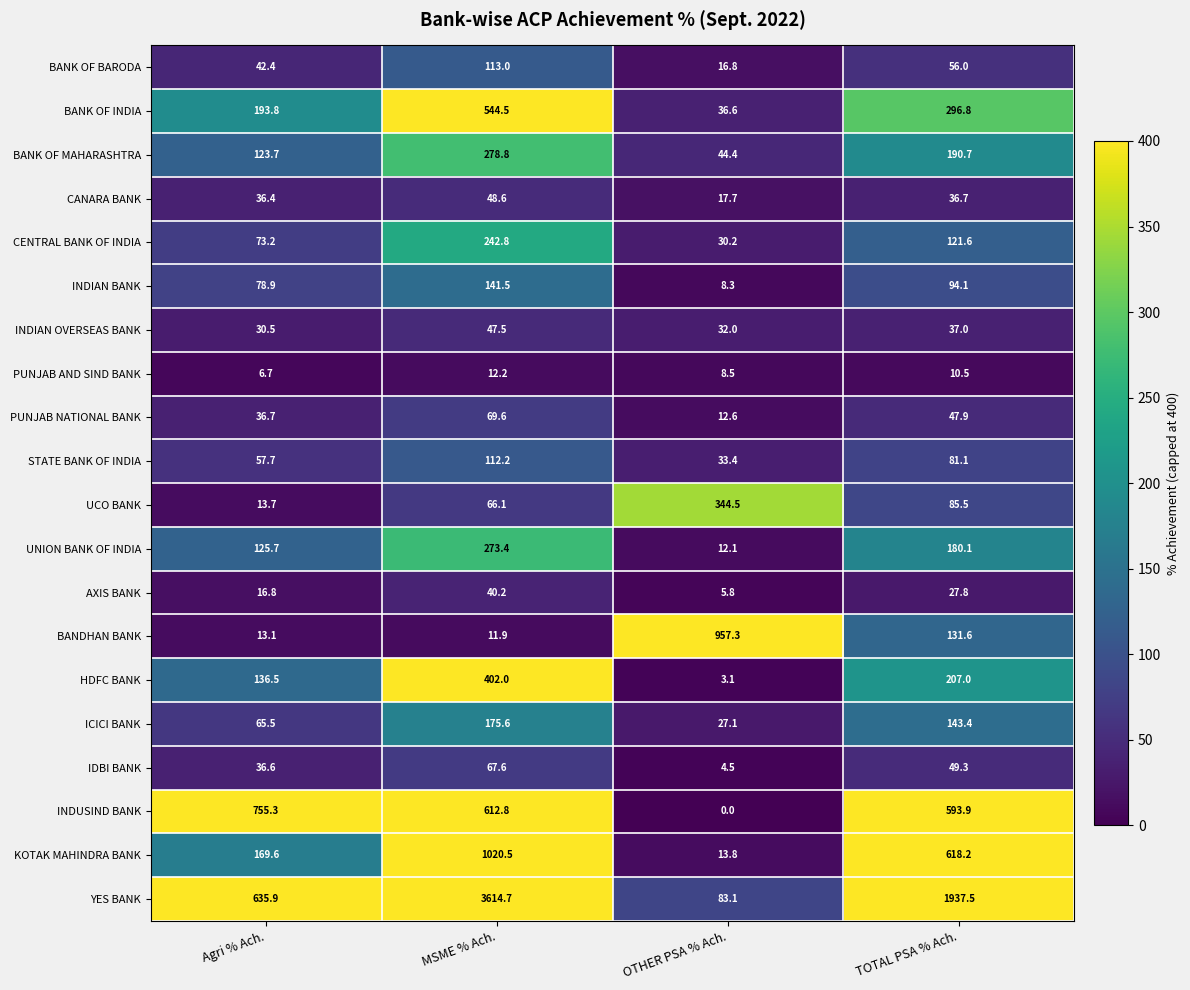

What is the approximate value of PUNJAB NATIONAL BANK at MSME % Ach.?

69.6